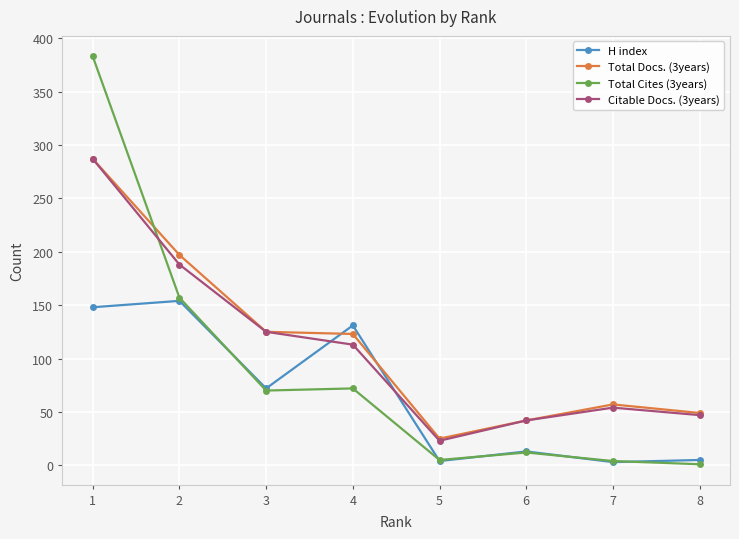

Where do Total Cites (3years) and Total Docs. (3years) first cross each other?

1 and 2